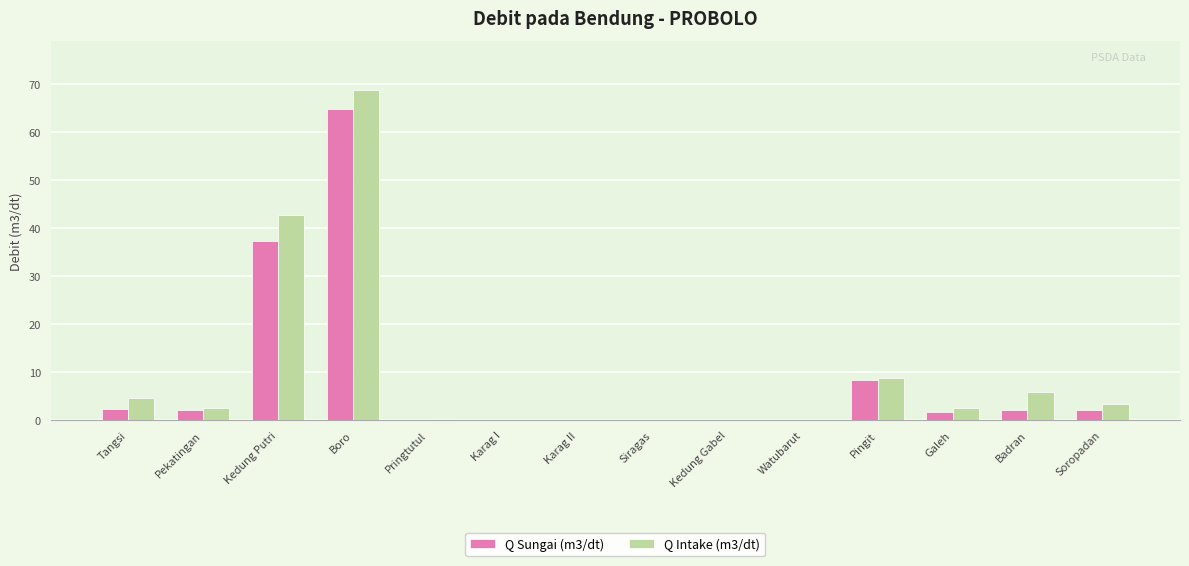

Between Pekatingan and Boro, which series saw the biggest shift?

Q Intake (m3/dt)